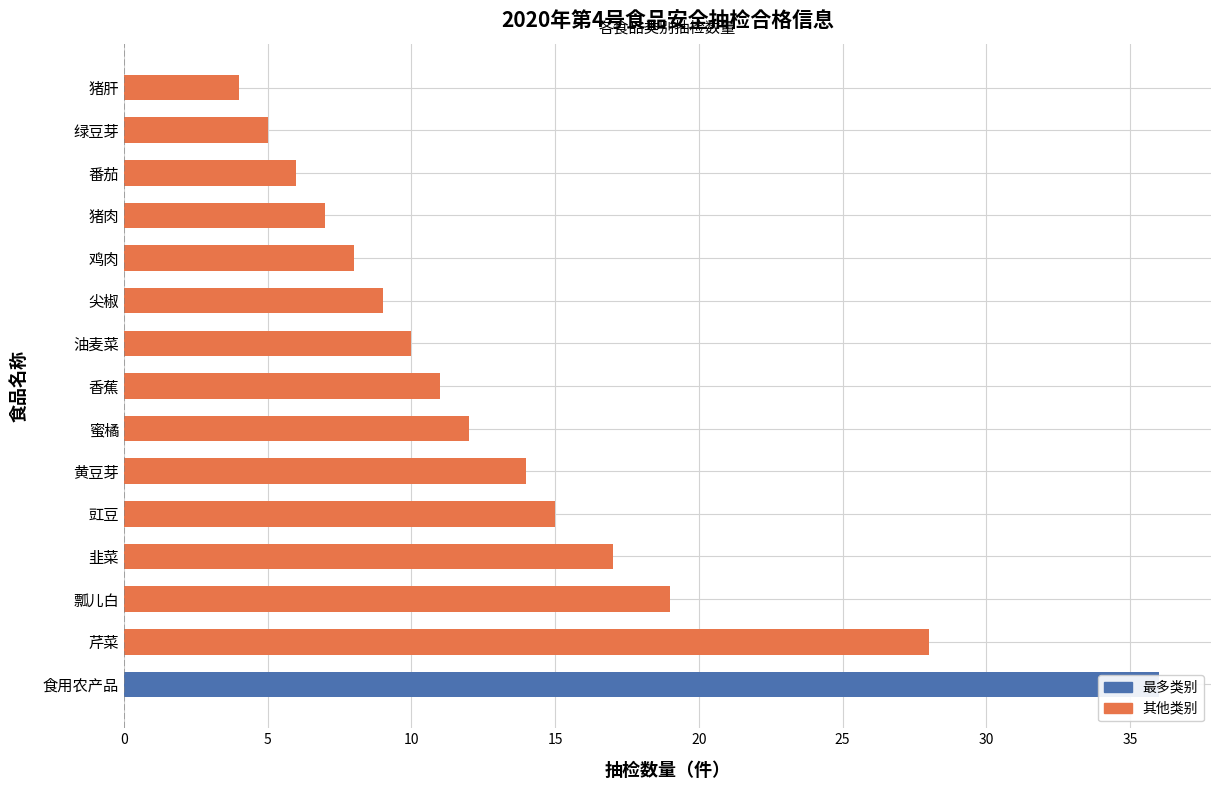

What is the difference between the second highest and minimum values?

24